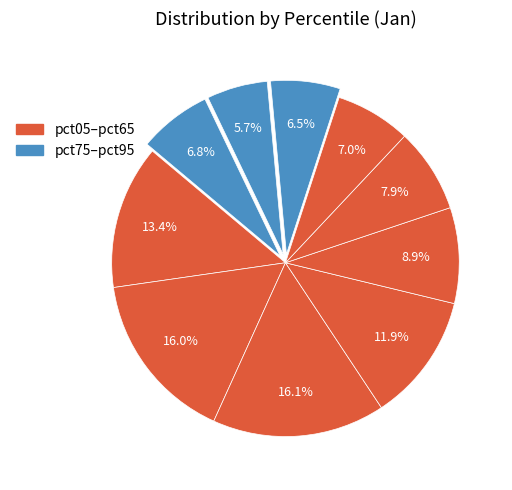

How many segments does this pie chart have?

10